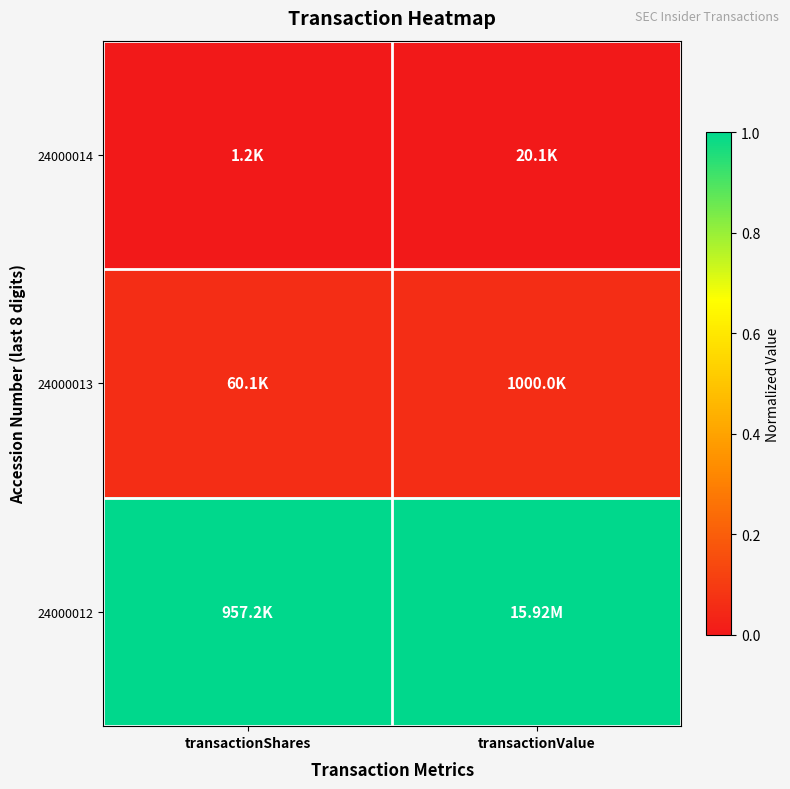

Rank the series by their maximum value, from lowest to highest.

24000014, 24000013, 24000012